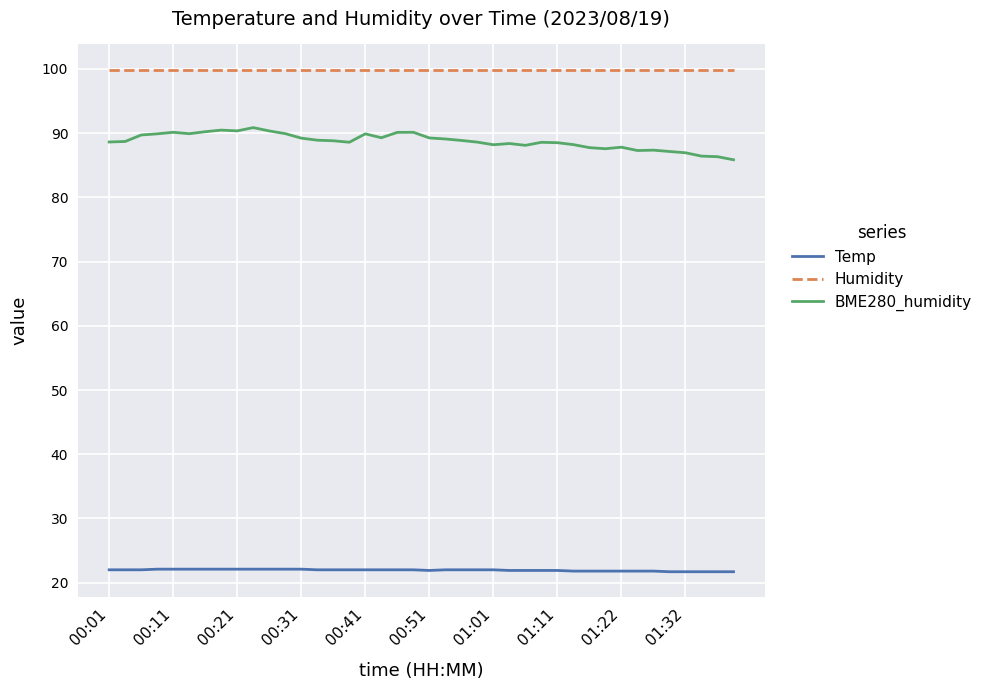

Rank the series by their maximum value, from lowest to highest.

Temp, BME280_humidity, Humidity